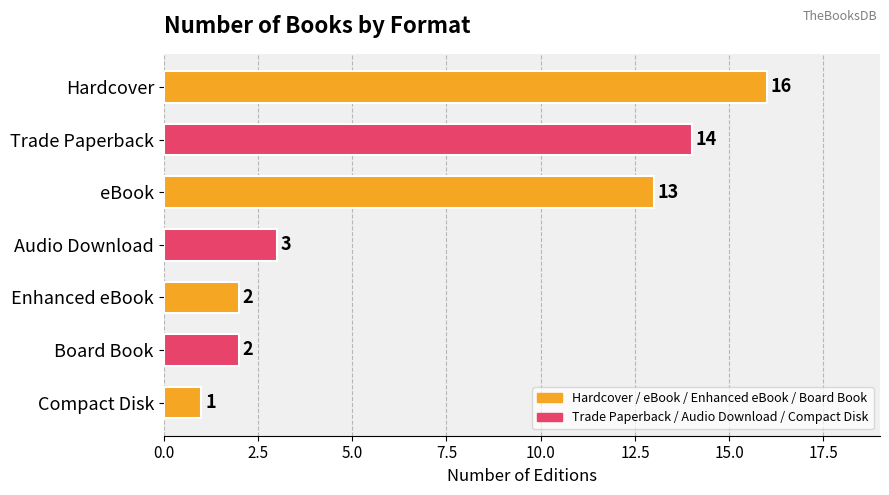

Reading top to bottom, what are all the values shown in this chart?

16	14	13	3	2	2	1